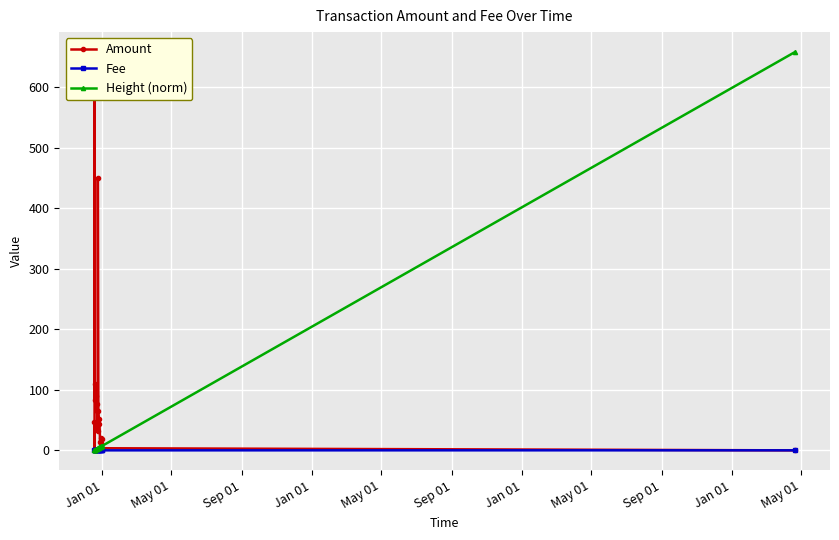

Reading left to right, extract all data points from this chart.

Amount: 46.1	0.0	658.0	83.2	109.4	89.0	65.8	76.7	32.1	450.0	65.2	52.0	43.1	14.1	19.7	12.3	18.1	3.5	0.0
Fee: 0.0	0.1	0.1	0.0	0.0	0.0	0.0	0.0	0.0	0.9	0.0	0.0	0.0	0.0	0.0	0.0	0.0	0.0	0.1
Height (norm): 0.0	0.2	0.3	0.5	1.1	1.6	2.2	2.7	3.2	3.3	3.8	4.3	4.9	5.4	5.9	6.5	7.0	7.5	658.0